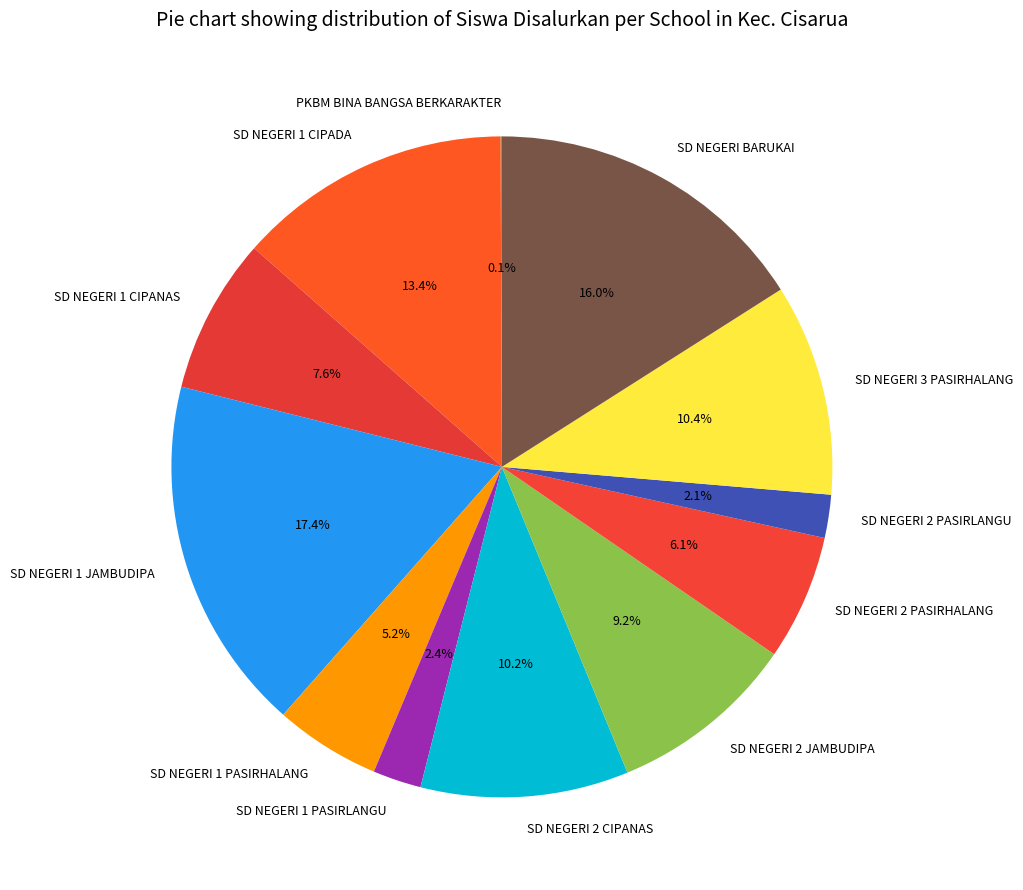

To the nearest percent, what portion does SD NEGERI 1 PASIRHALANG represent?

5%